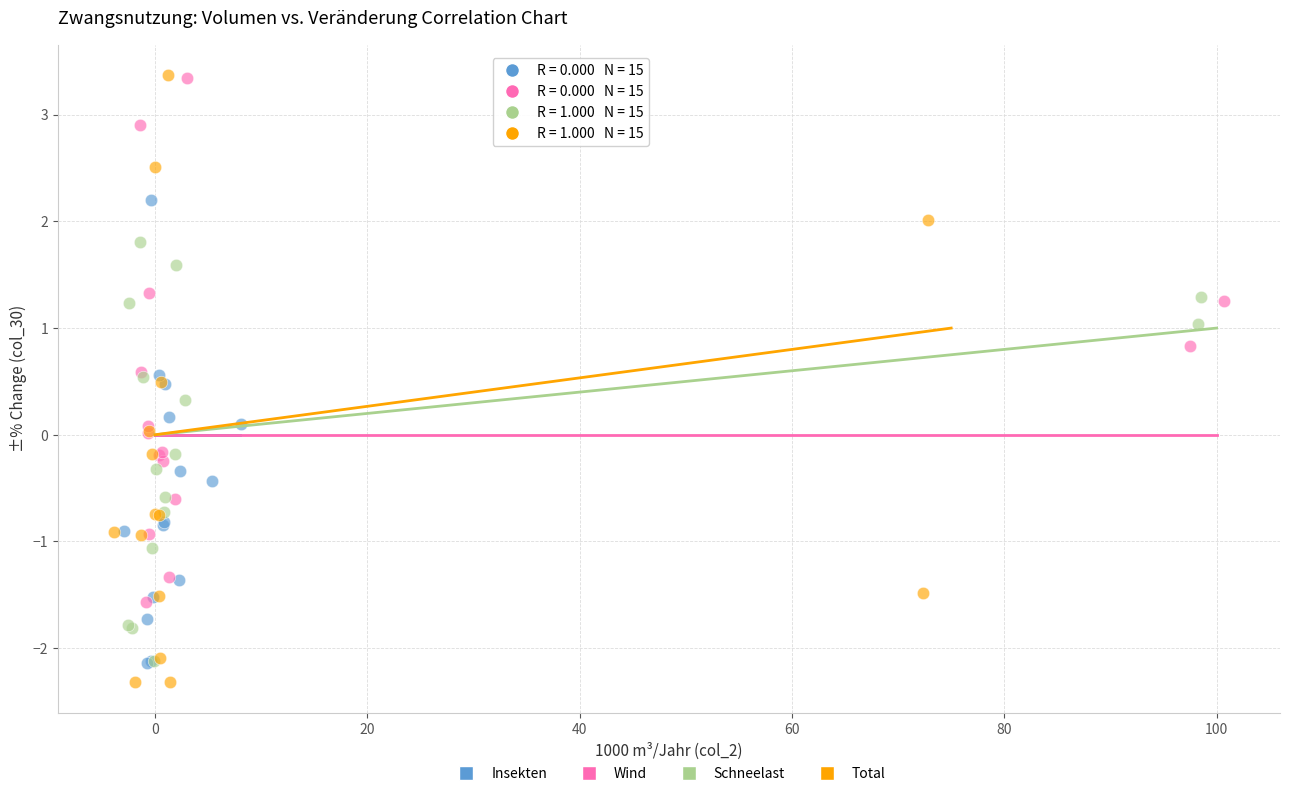

Which series contains the lowest Y value?

Total